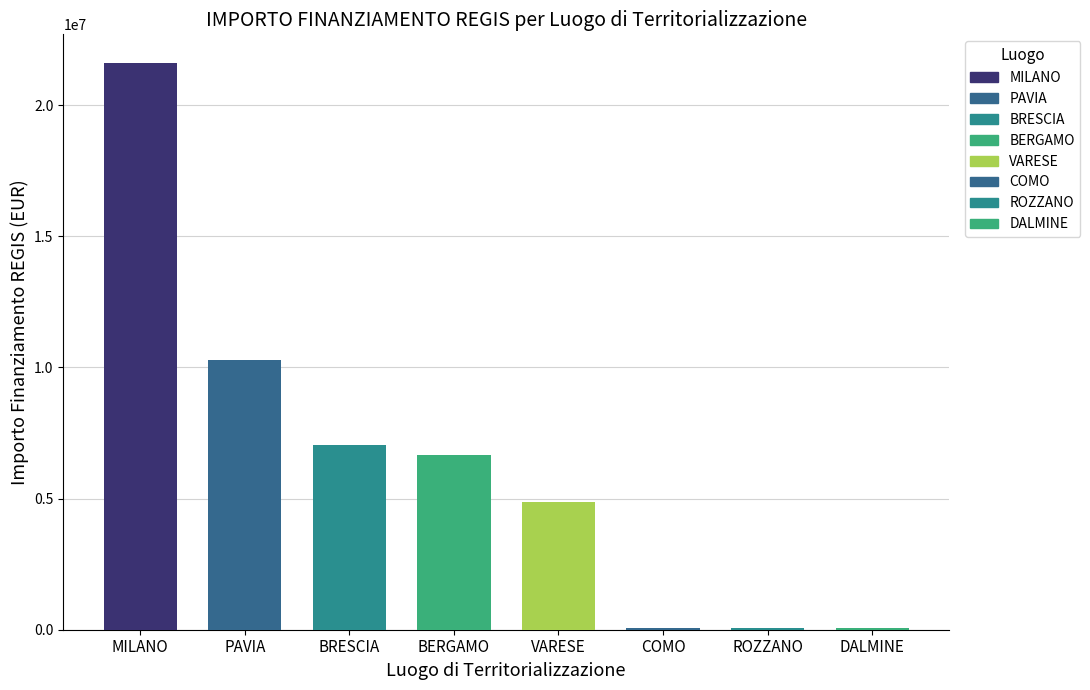

At which category does the chart reach its minimum across all series?

ROZZANO